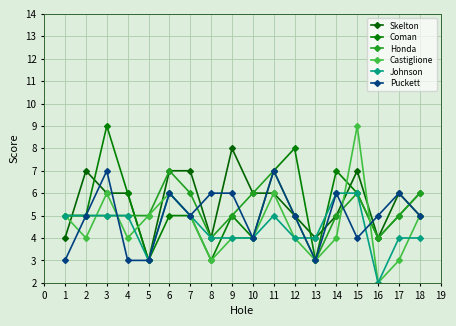

What is the maximum value shown in the chart?

9